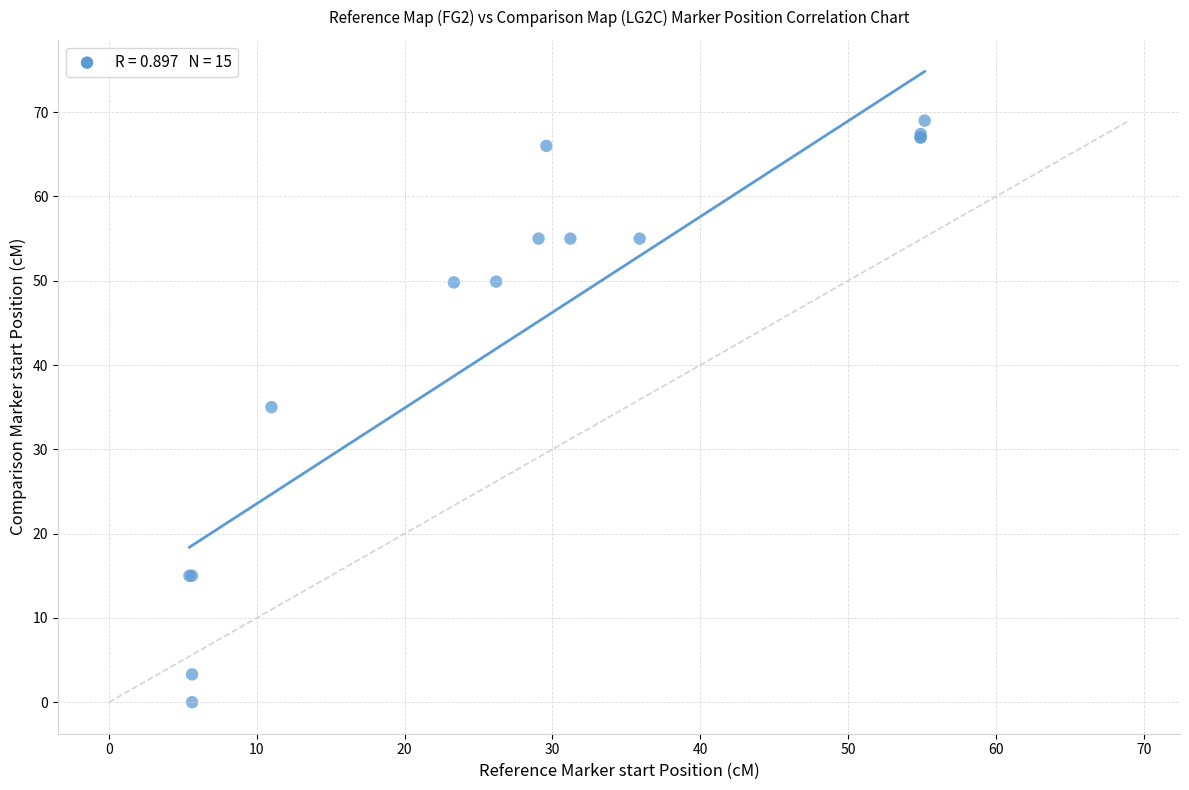

What Y value in the scatter plot is closest to 34?

35.0